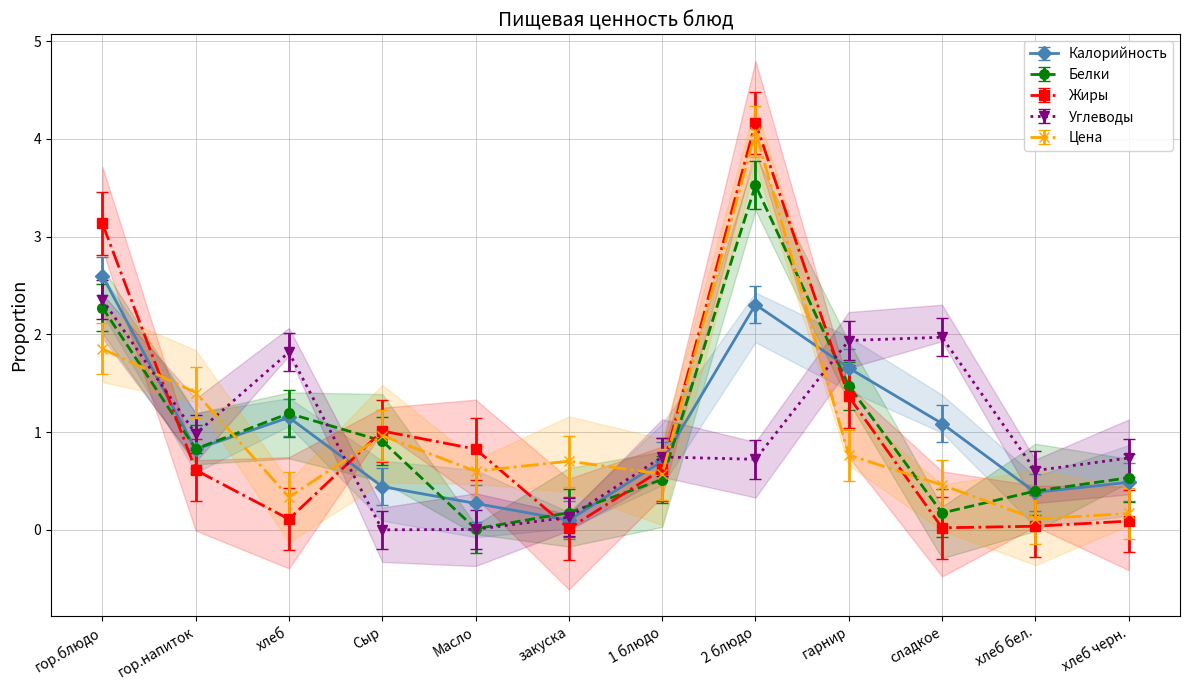

At which label is Жиры closest to 2?

гарнир